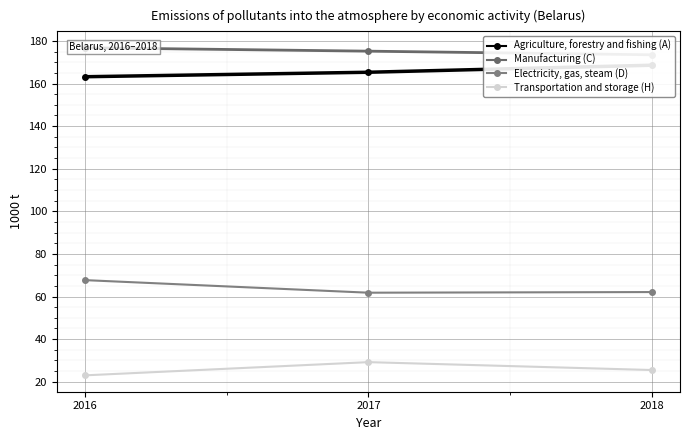

How many values in the Agriculture, forestry and fishing (A) series are below 165?

1